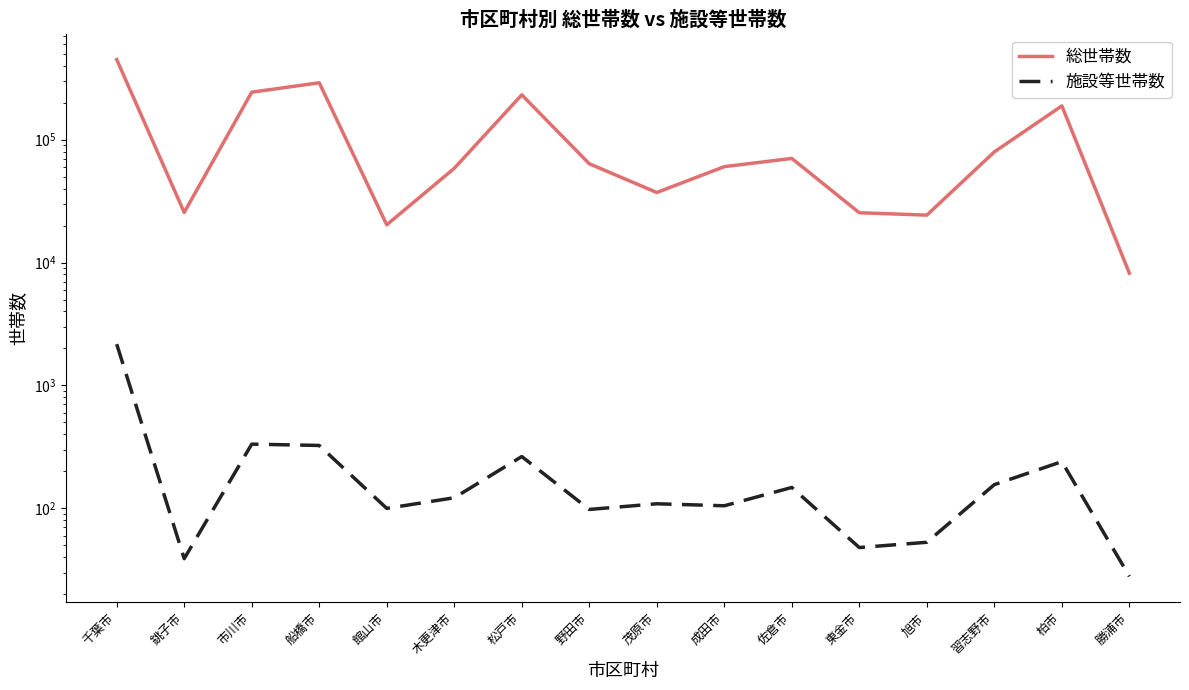

At how many categories does at least one series exceed 13288?

15